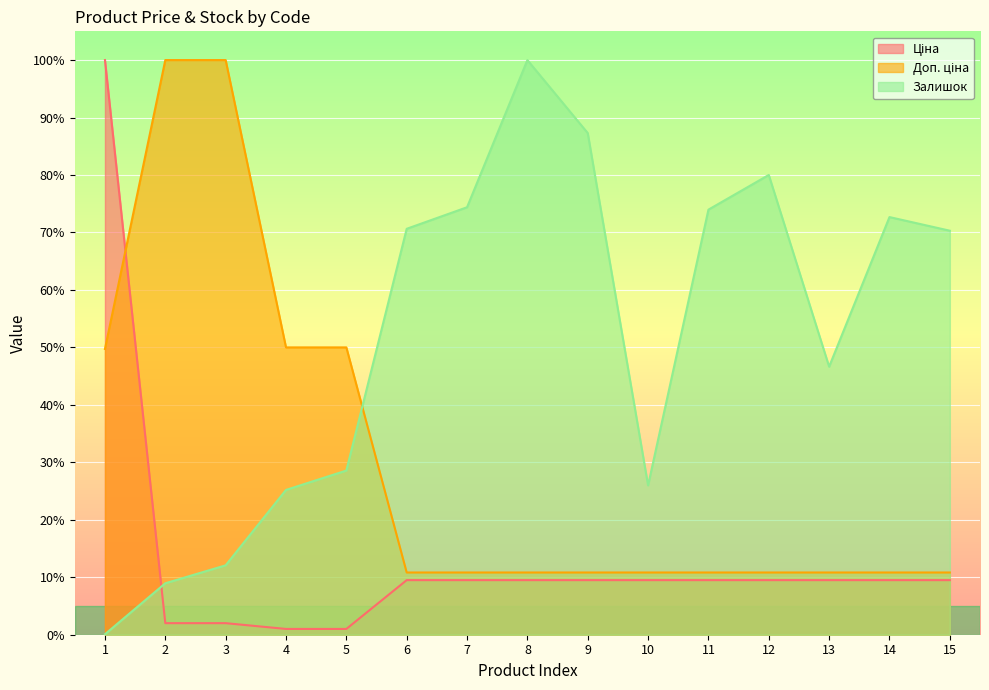

After their last crossing, which series has the higher values: Залишок or Ціна?

Залишок